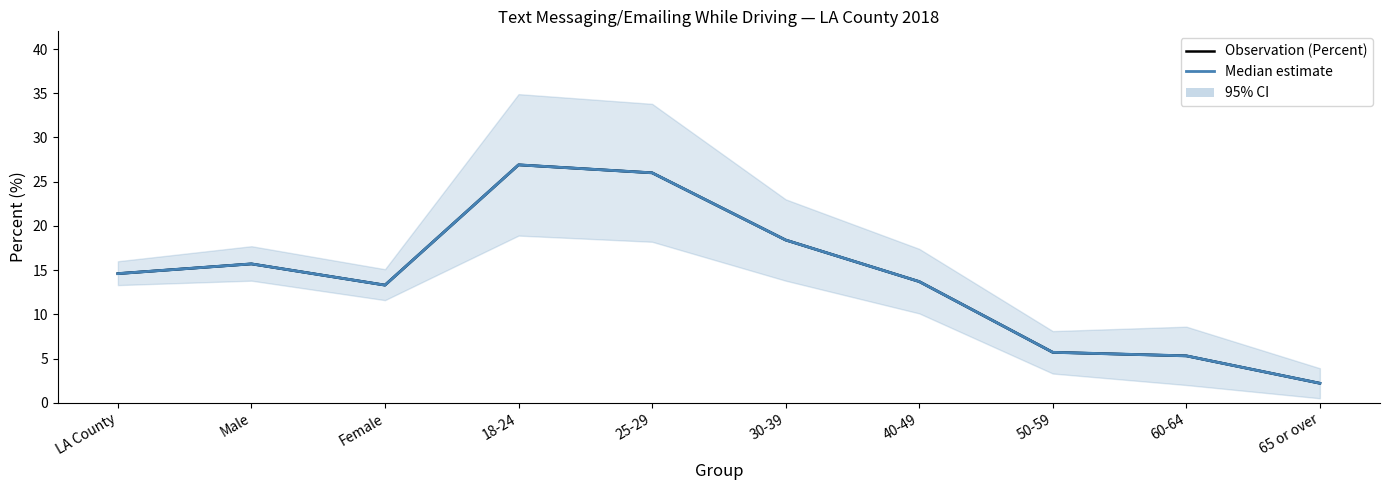

Which category has the lowest value across all series?

65 or over